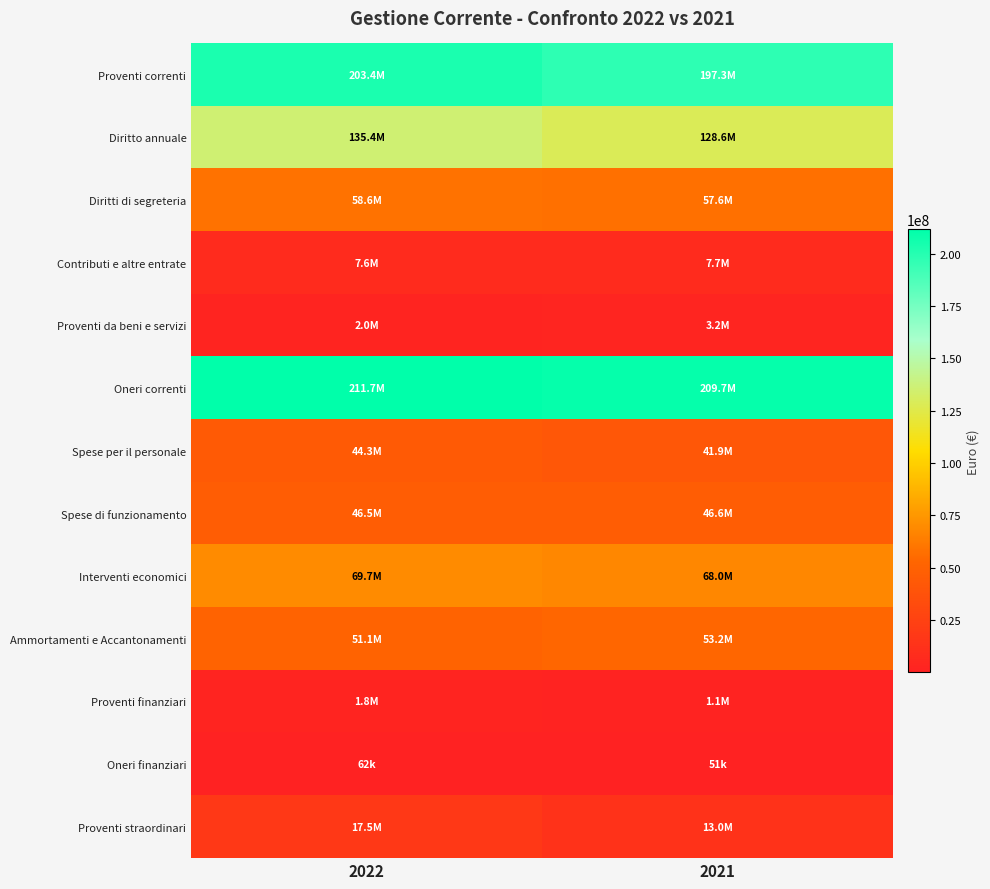

Rank the series by their maximum value, from highest to lowest.

Oneri correnti, Proventi correnti, Diritto annuale, Interventi economici, Diritti di segreteria, Ammortamenti e Accantonamenti, Spese di funzionamento, Spese per il personale, Proventi straordinari, Contributi e altre entrate, Proventi da beni e servizi, Proventi finanziari, Oneri finanziari